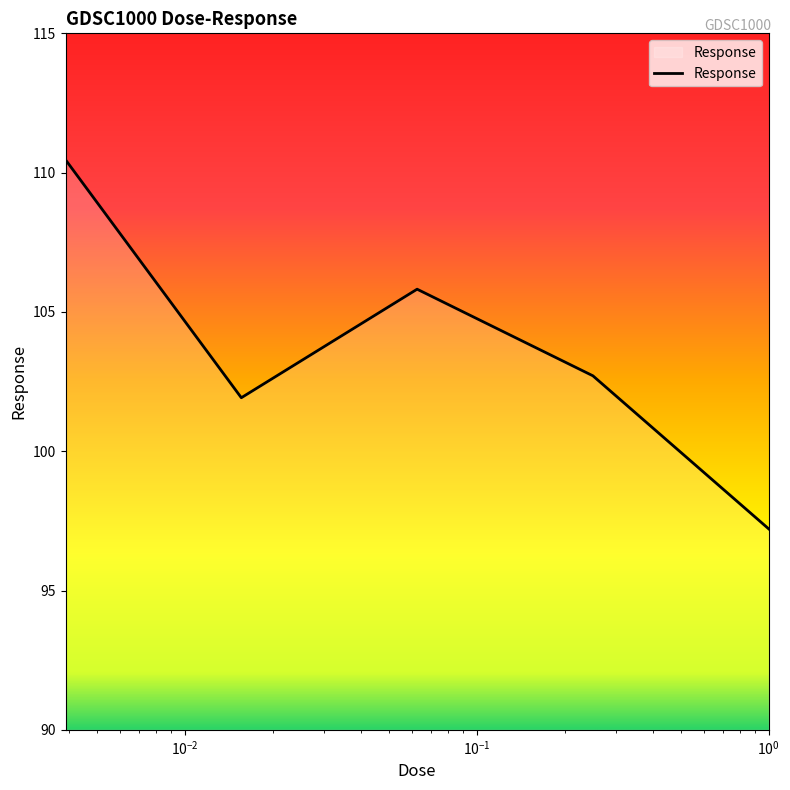

How many interior local peaks (higher than both neighbors) does the data have?

1